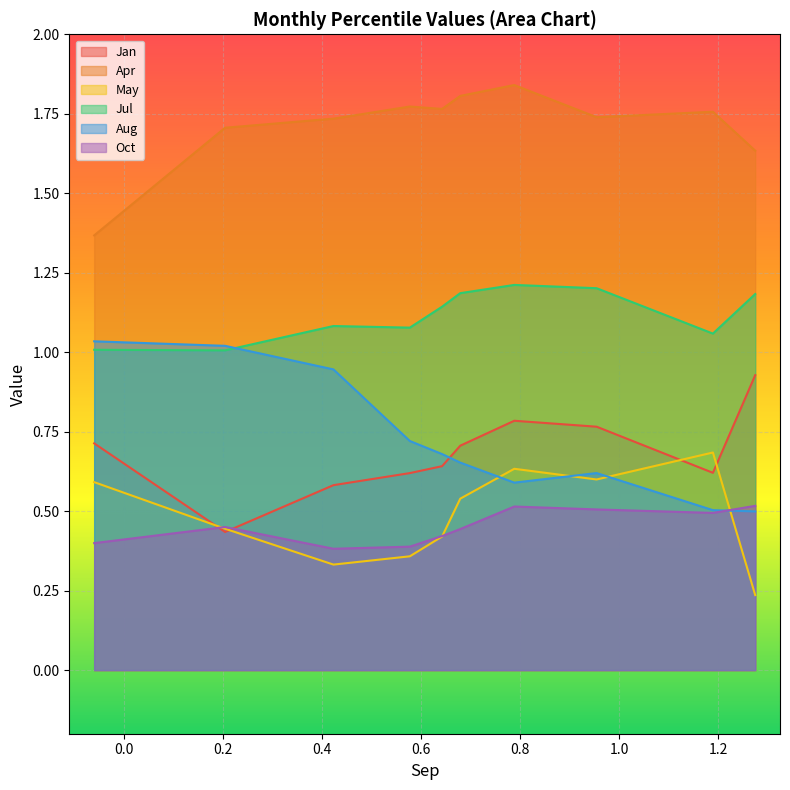

How many categories are shown in the chart?

10